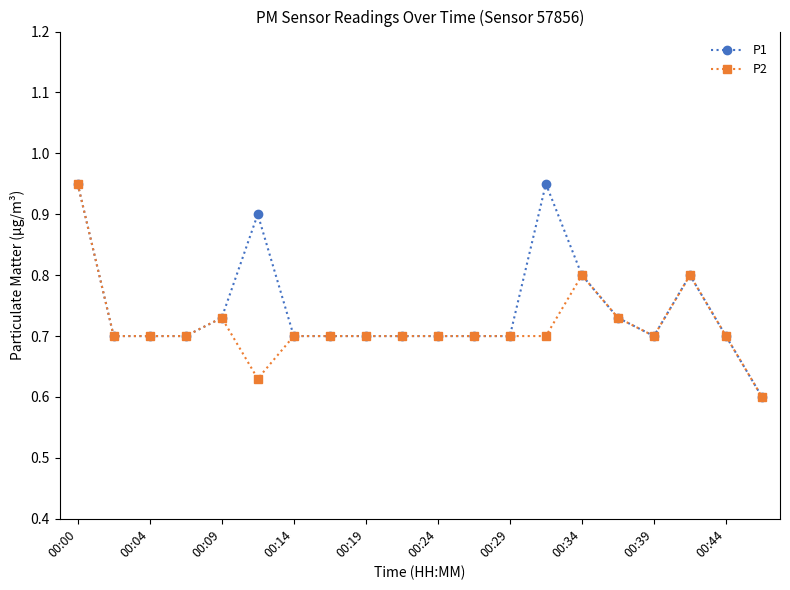

List the series in order of their overall mean, highest first.

P1, P2